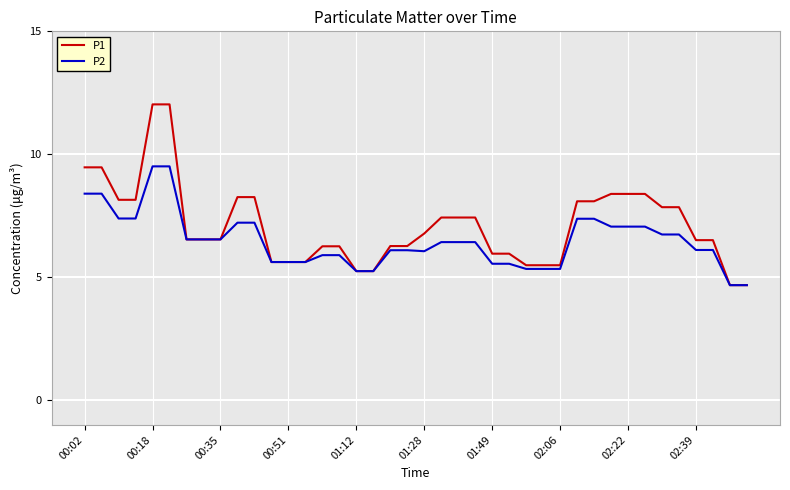

Rank the series by their maximum value, from lowest to highest.

P2, P1